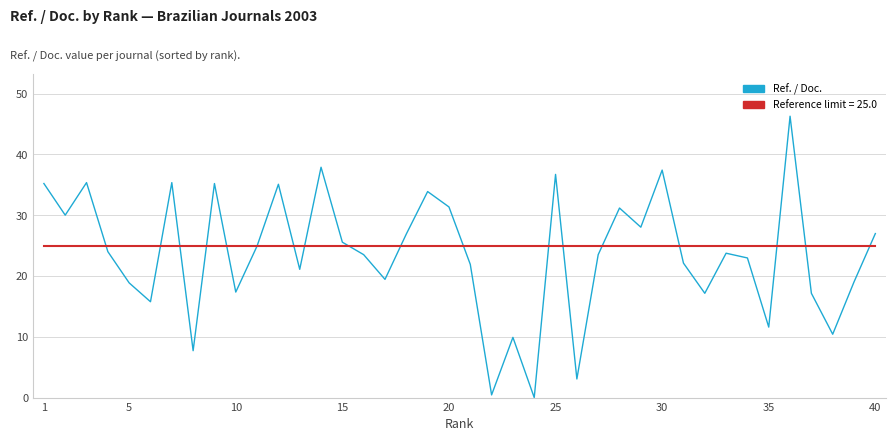

List the series in order of their peak value, highest first.

Ref. / Doc., Reference limit = 25.0